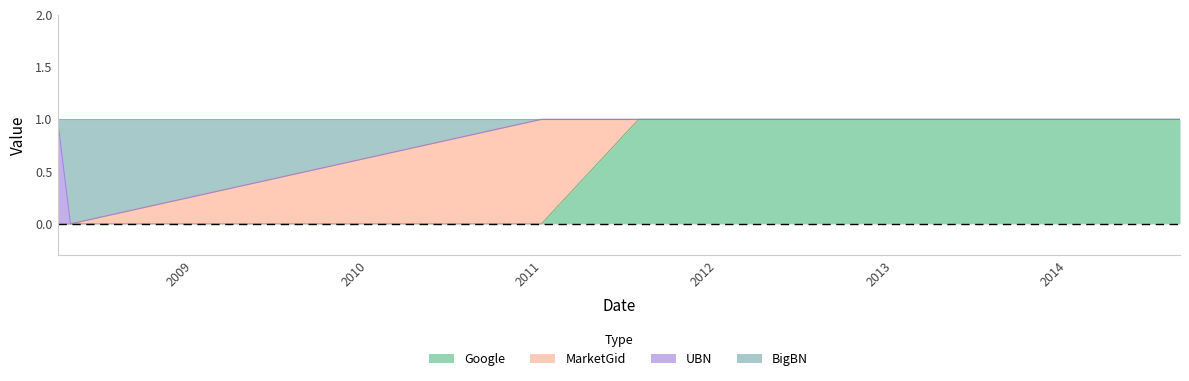

What are all the series names shown in the legend?

Google, MarketGid, UBN, BigBN